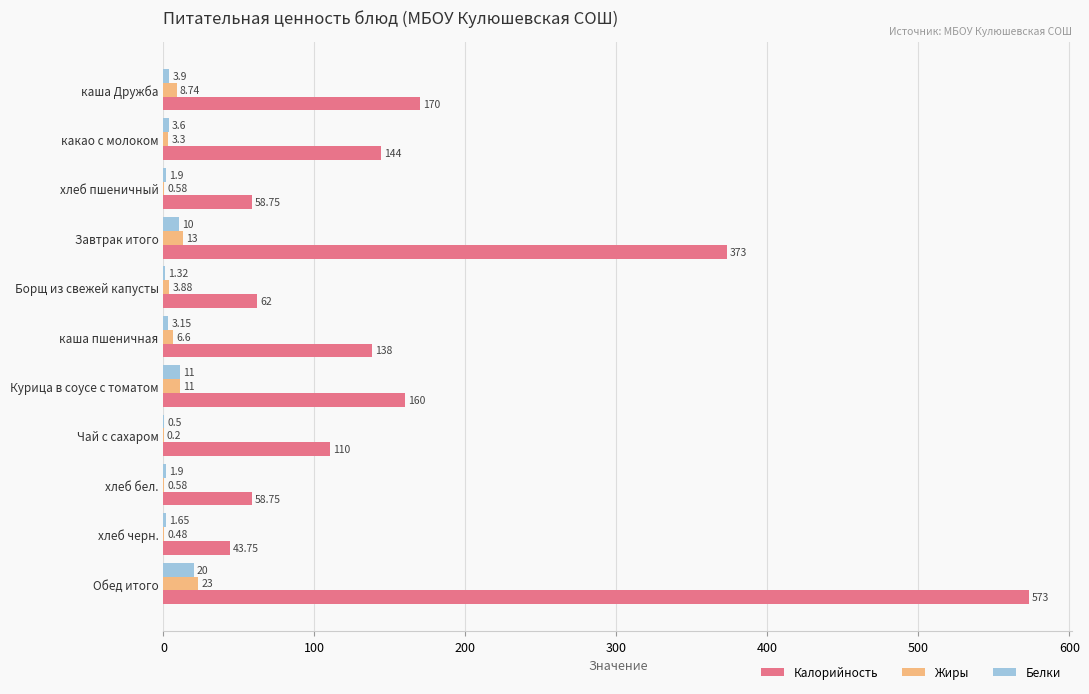

At which label is Жиры closest to 11?

Курица в соусе с томатом